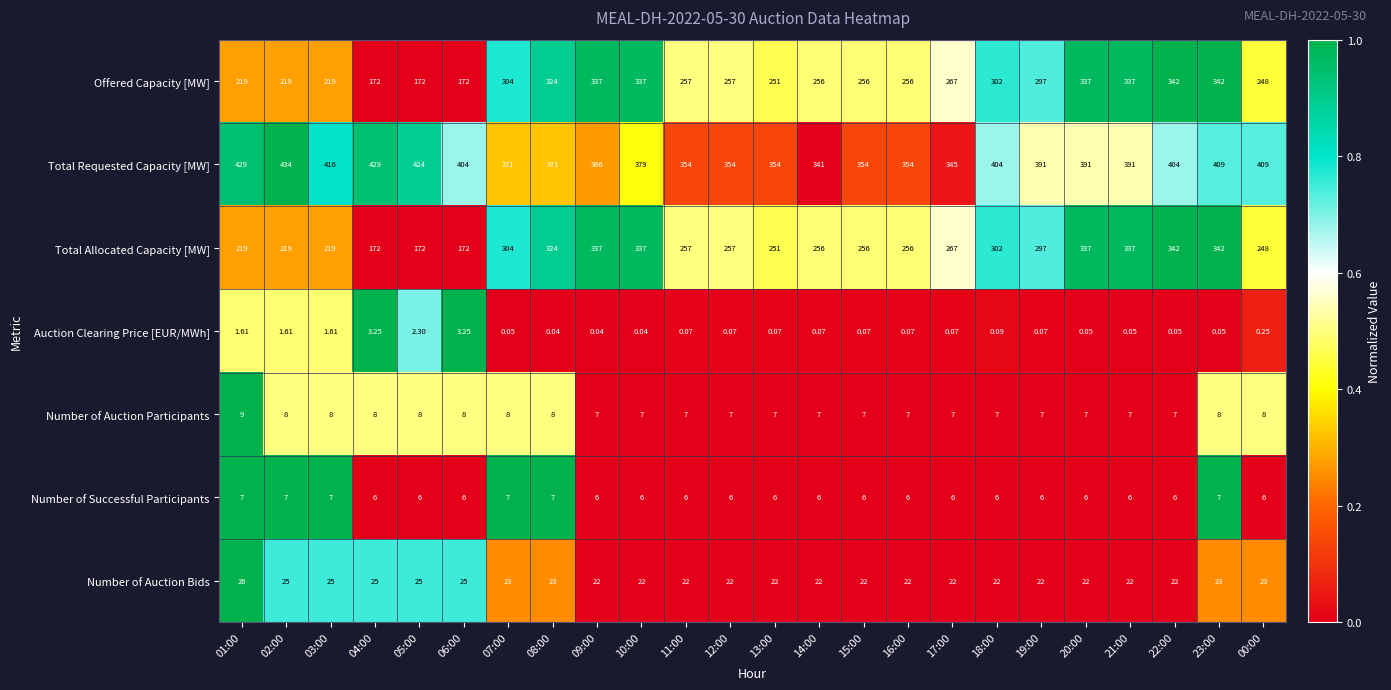

Is the value of Auction Clearing Price [EUR/MWh] at 01:00 greater than the value of Number of Auction Participants at 02:00?

No